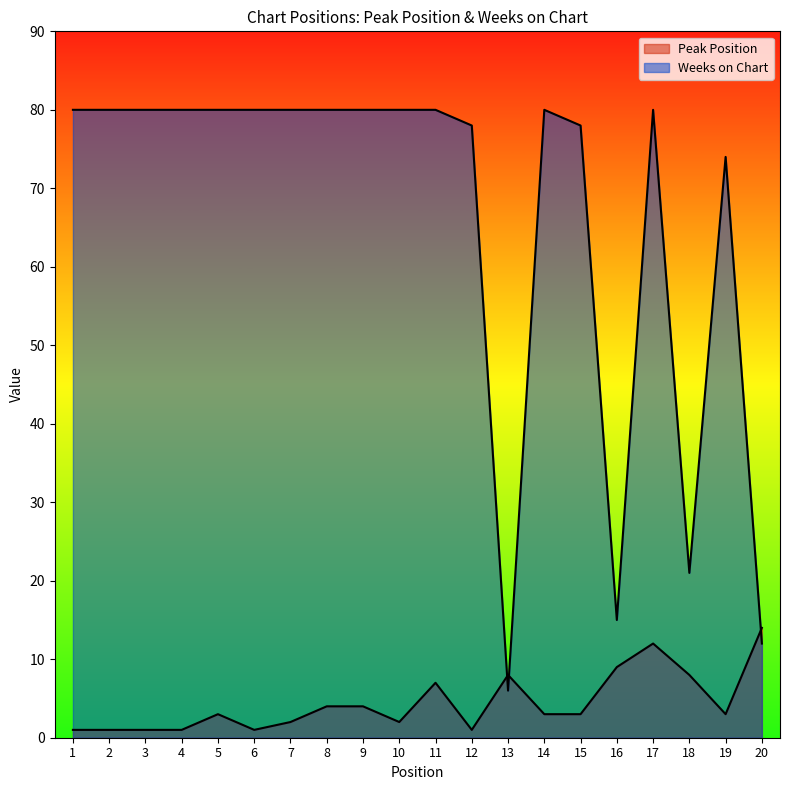

Where do Weeks on Chart and Peak Position first cross each other?

12 and 13